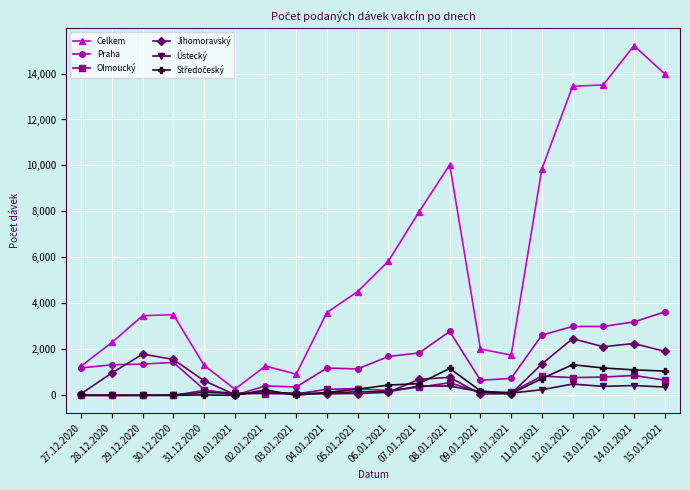

Is it true that Ústecký equals 159 at 05.01.2021?

True